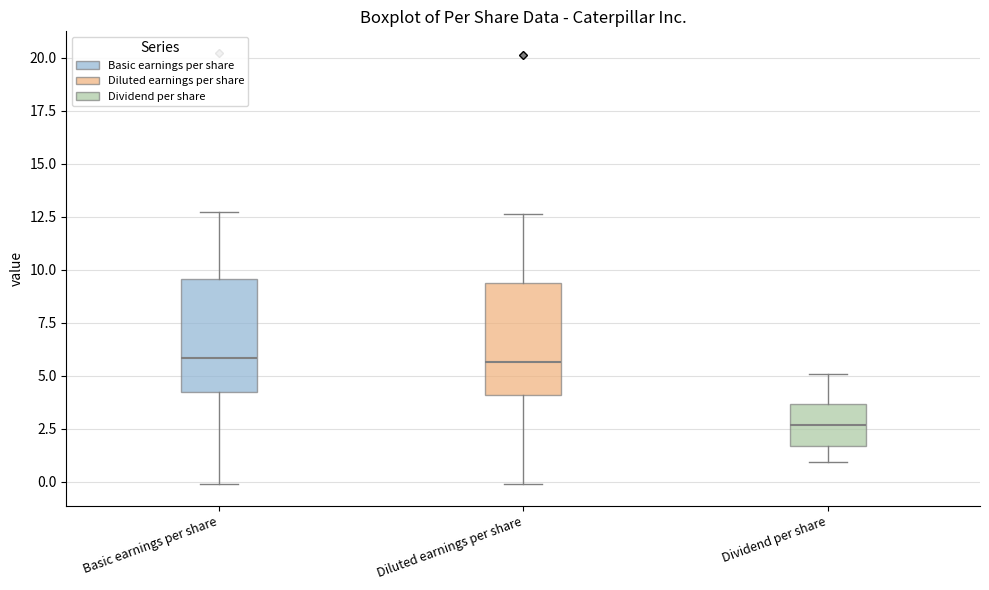

Where is the lower edge of the box for Dividend per share on the y-axis? The values are not printed on the chart, so give them approximately, as read against the axis.

1.5